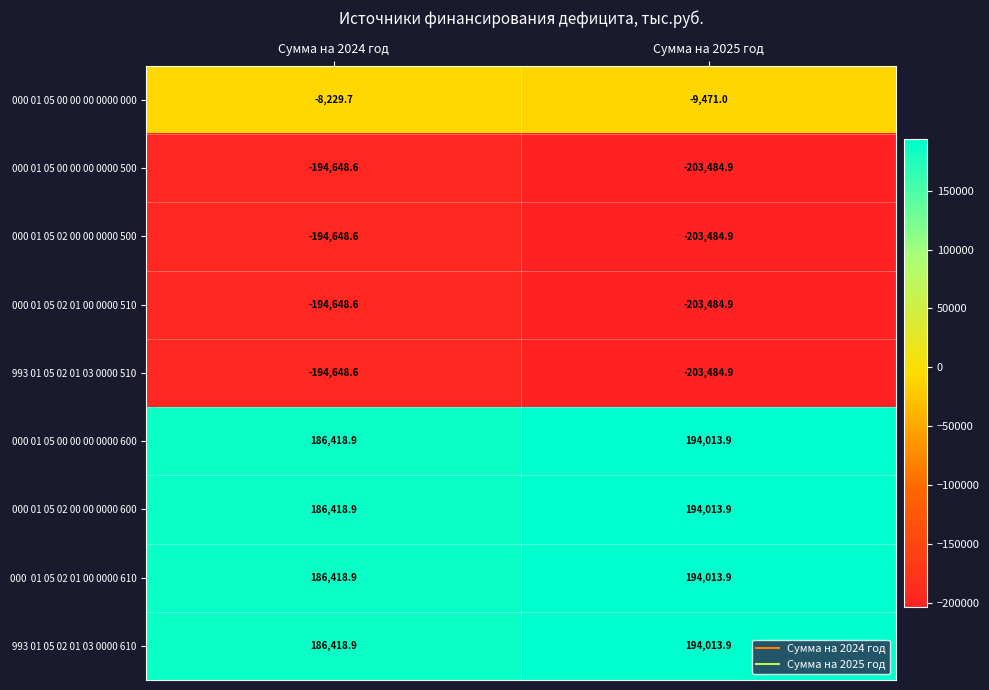

Is the value of 000 01 05 00 00 00 0000 000 at Сумма на 2025 год greater than the value of 000 01 05 00 00 00 0000 500 at Сумма на 2024 год?

Yes